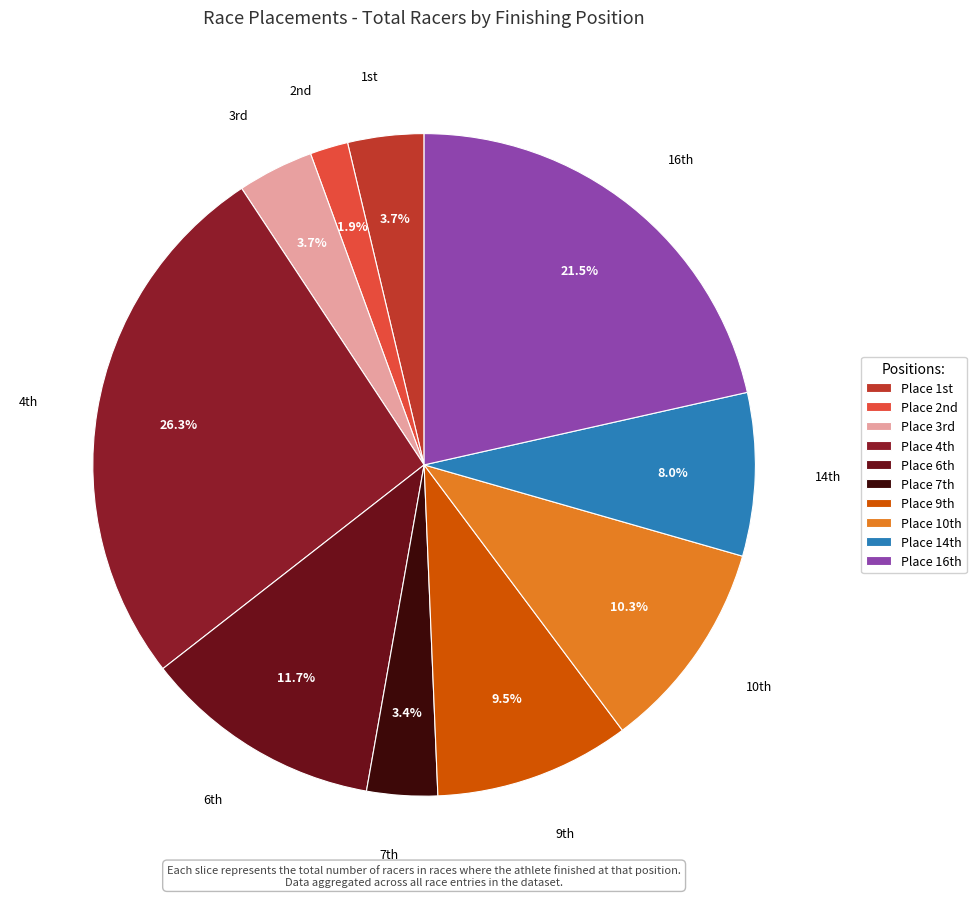

How many slices are in this pie chart?

10